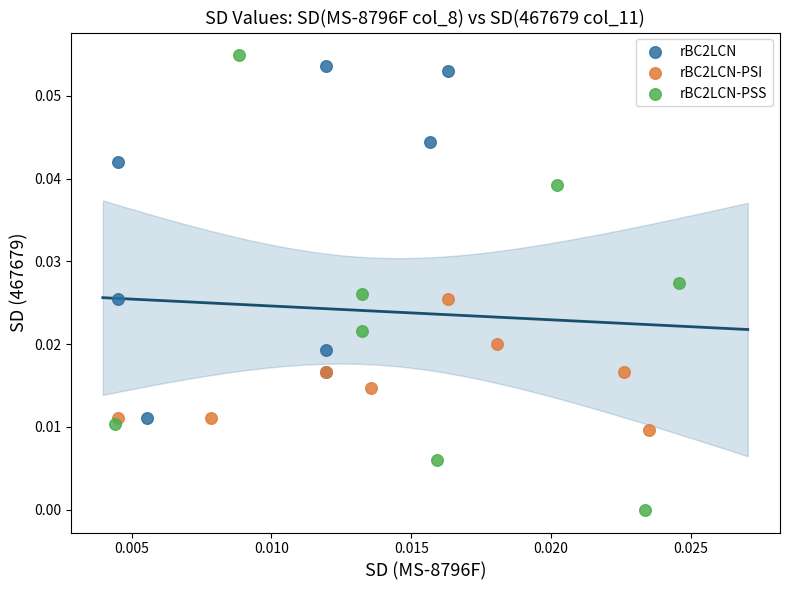

What are all the series names shown in the legend?

rBC2LCN, rBC2LCN-PSI, rBC2LCN-PSS